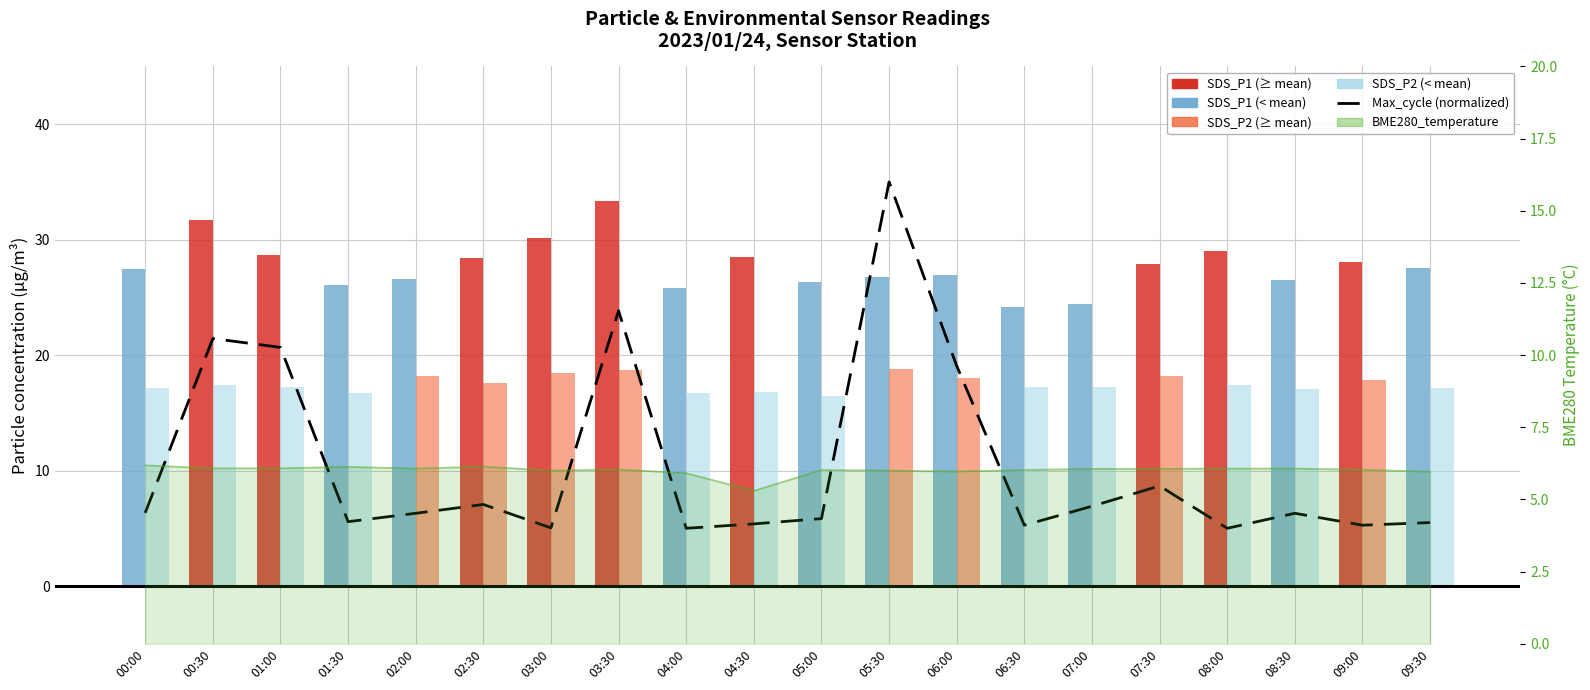

The value of Max_cycle (normalized) at 06:30 is 7.8. True or false?

False